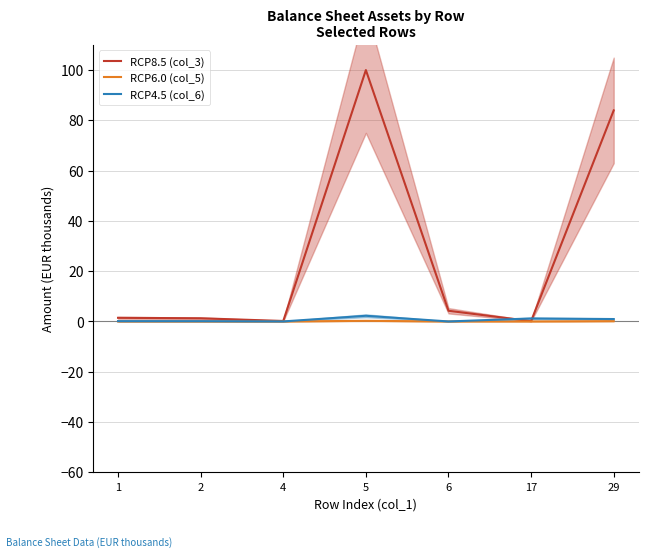

Rank the series at 1 from highest to lowest value.

RCP8.5 (col_3), RCP4.5 (col_6), RCP6.0 (col_5)